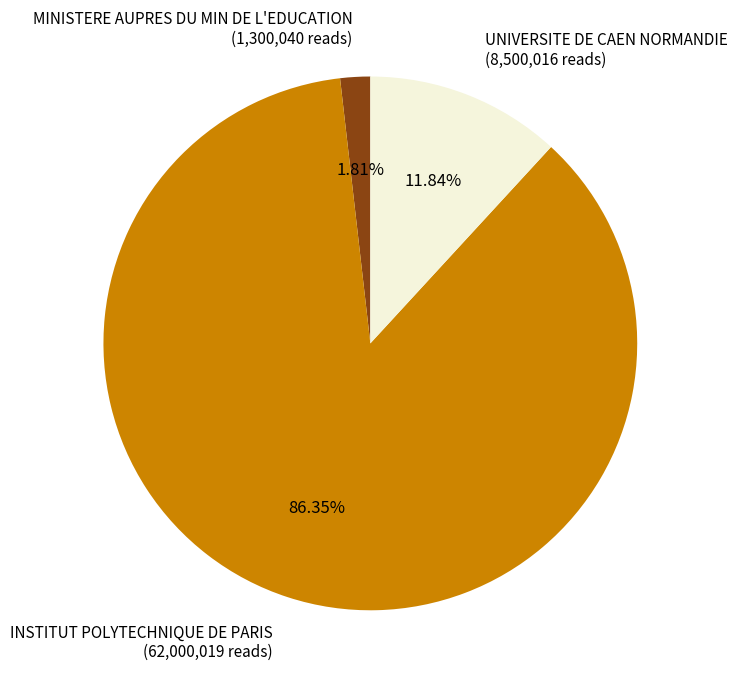

Between UNIVERSITE DE CAEN NORMANDIE and INSTITUT POLYTECHNIQUE DE PARIS, which is larger?

INSTITUT POLYTECHNIQUE DE PARIS